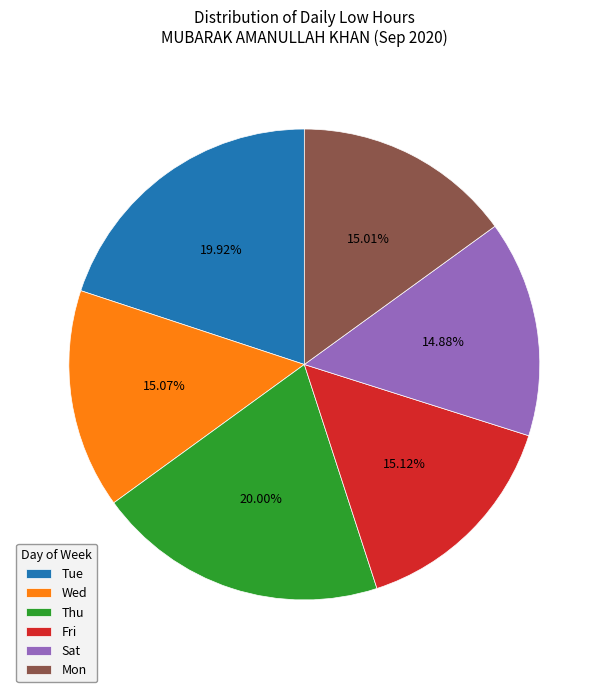

Do Sat and Tue together represent more than half of the pie?

No